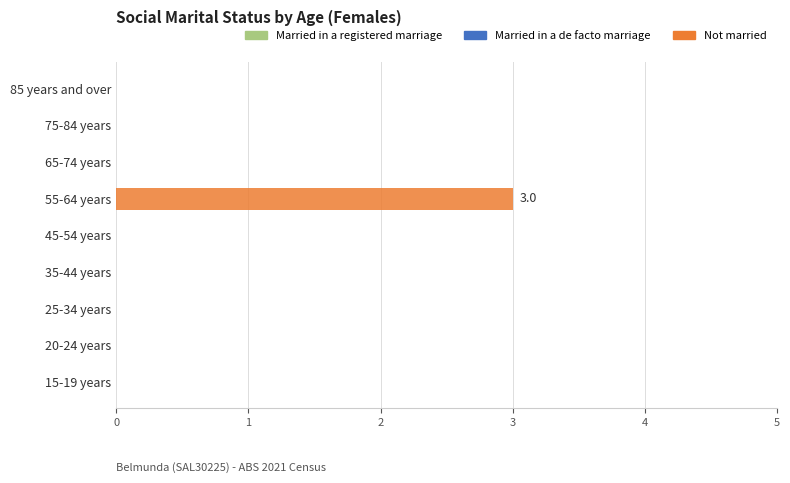

What is the greatest value displayed?

3